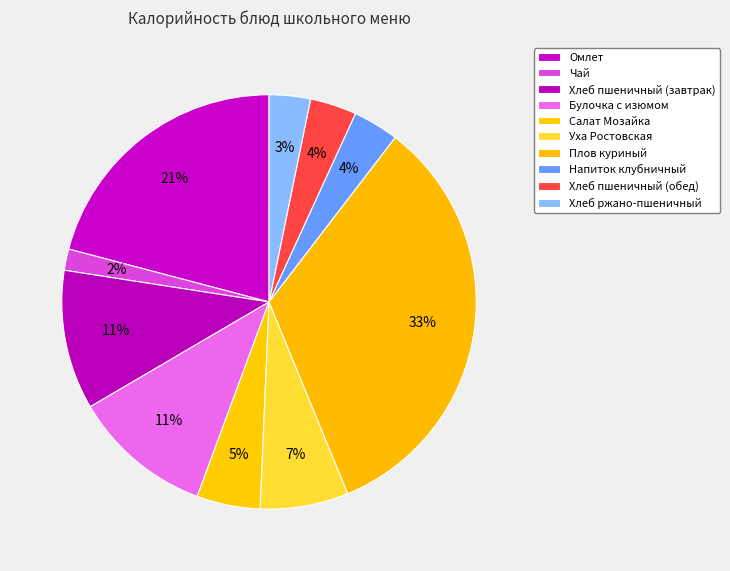

How many segments does this pie chart have?

10